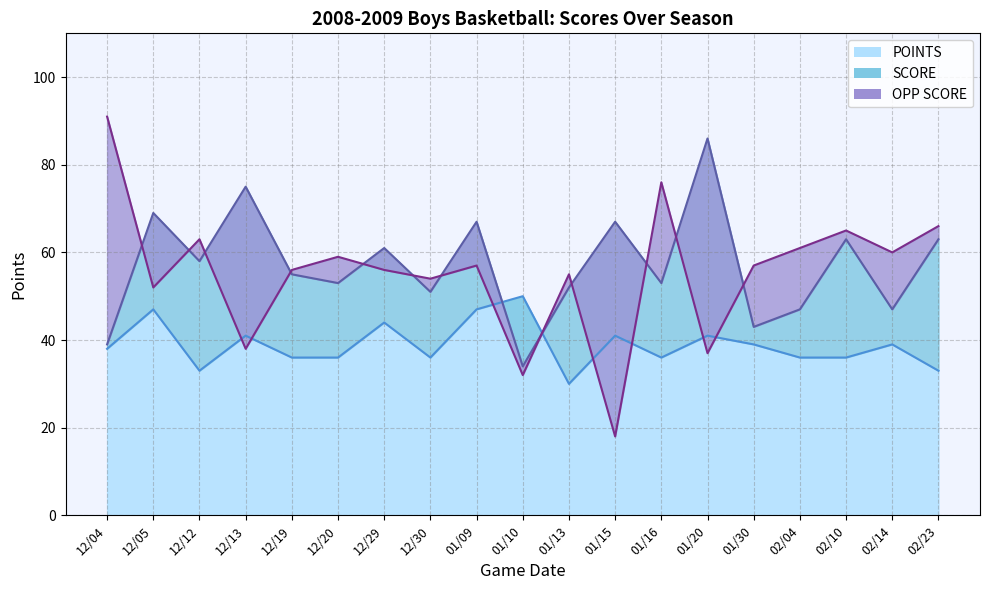

How many data points in POINTS are above 38?

9